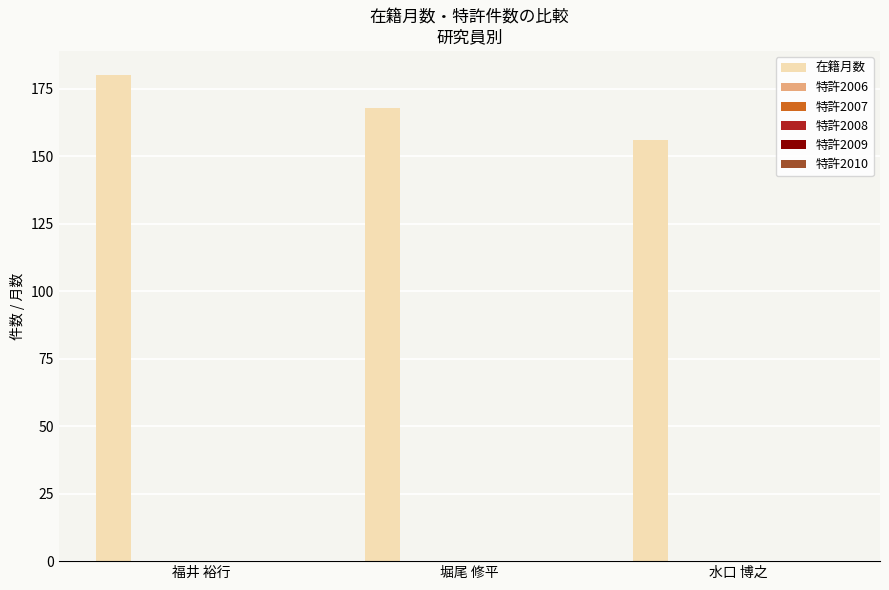

What is the greatest value displayed?

180